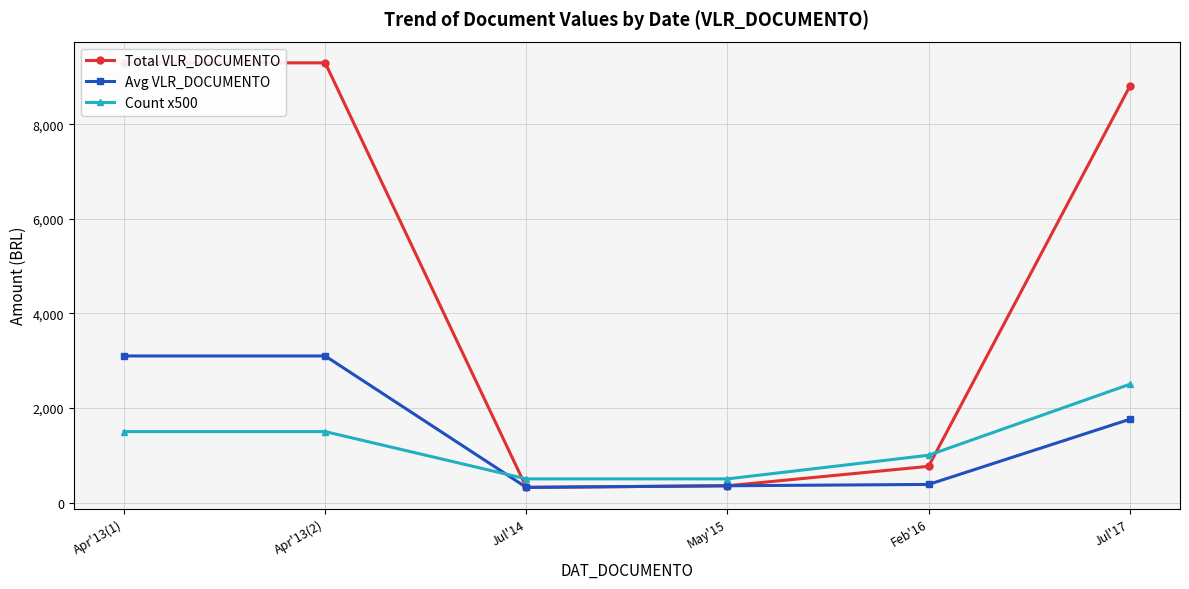

What are all the series names shown in the legend?

Total VLR_DOCUMENTO, Avg VLR_DOCUMENTO, Count x500